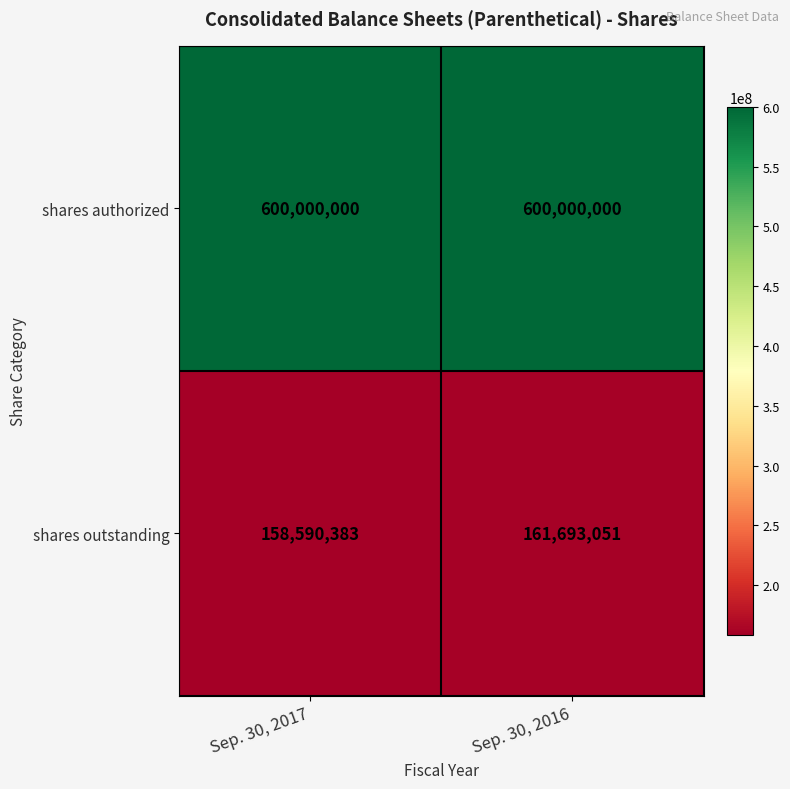

What is the minimum value shown in the chart?

158590383